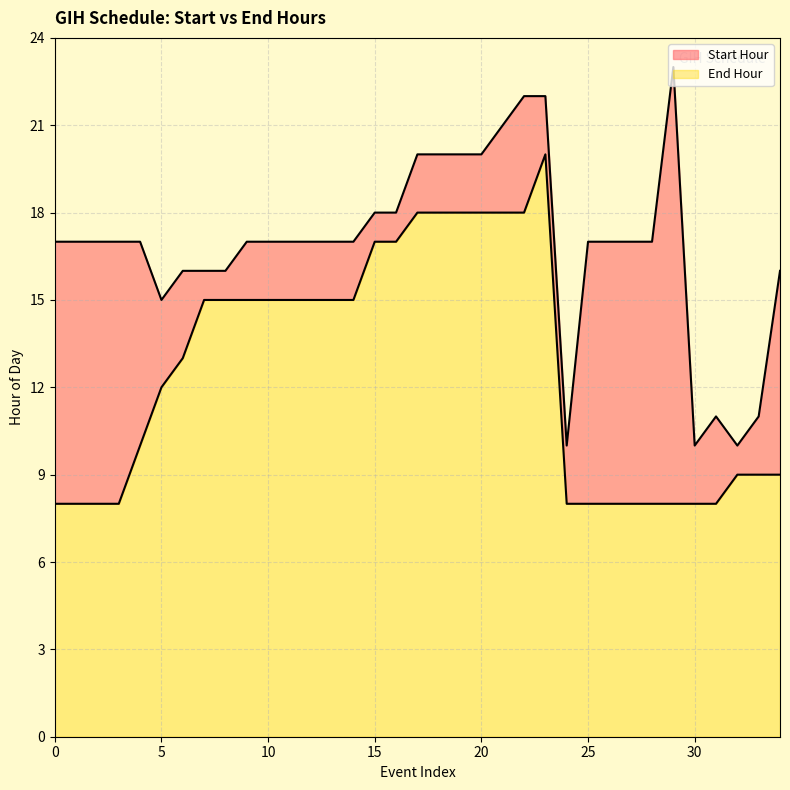

At how many categories does at least one series exceed 15?

29